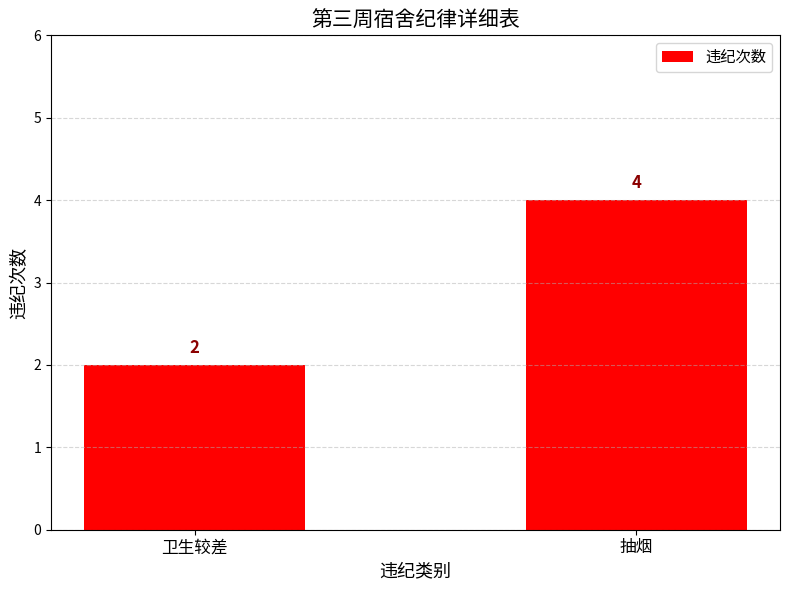

Where is the data nearest to the value 3?

卫生较差